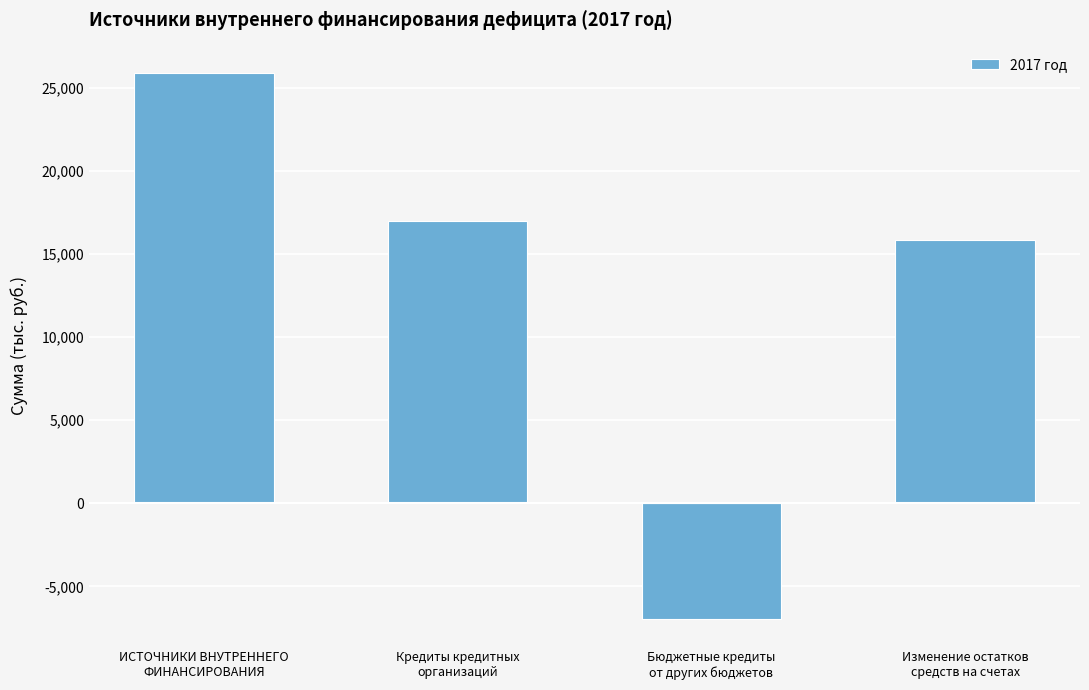

List the labels in order of value, largest first.

ИСТОЧНИКИ ВНУТРЕННЕГО
ФИНАНСИРОВАНИЯ, Кредиты кредитных
организаций, Изменение остатков
средств на счетах, Бюджетные кредиты
от других бюджетов